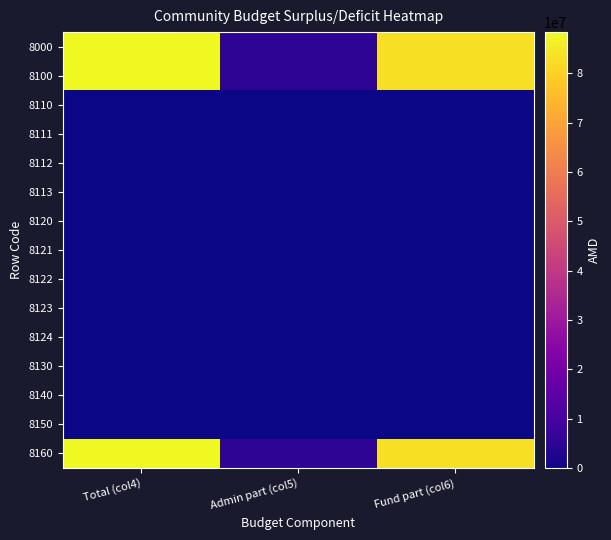

At Admin part (col5), list the series in order from smallest to largest.

8110, 8111, 8112, 8113, 8120, 8121, 8122, 8123, 8124, 8130, 8140, 8150, 8000, 8100, 8160